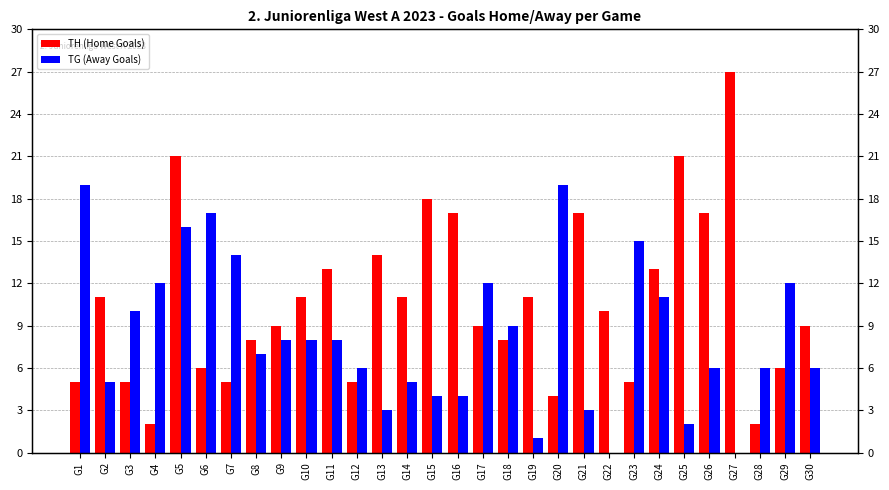

Rank the series by their average value, from highest to lowest.

TH (Home Goals), TG (Away Goals)